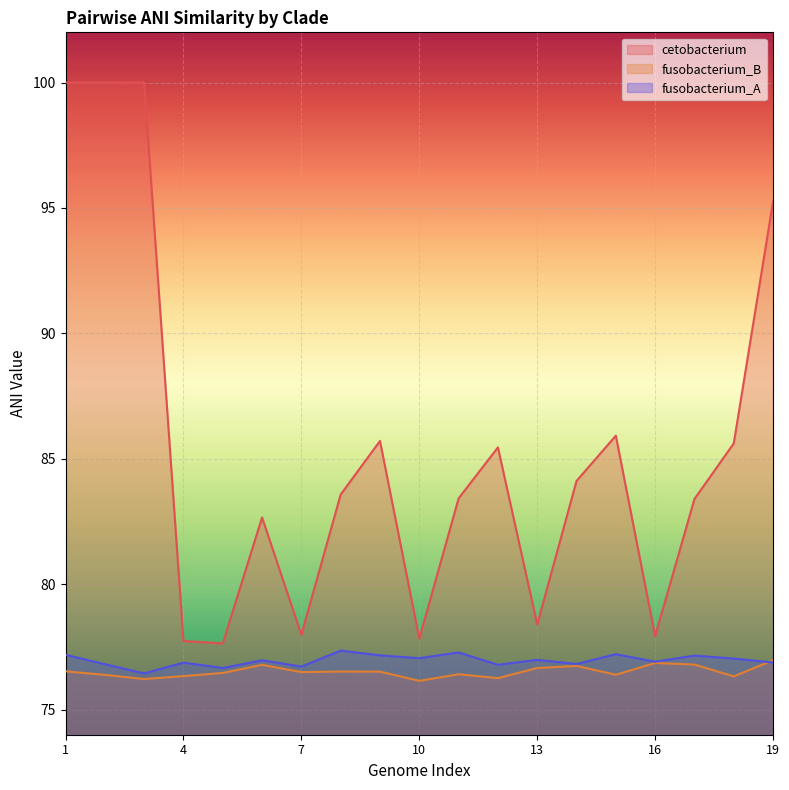

At how many categories does at least one series exceed 90?

4